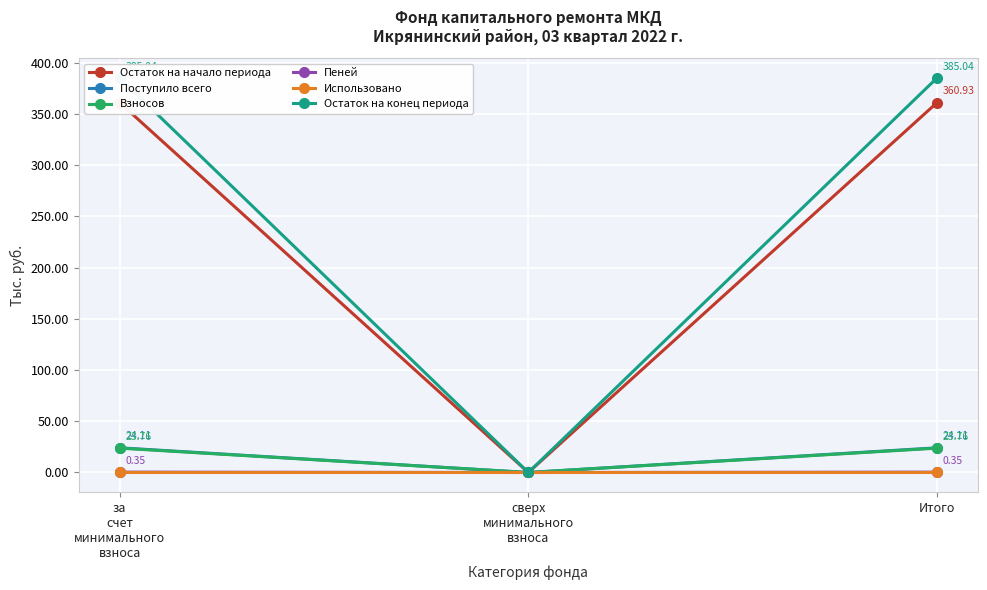

List the labels in order of Остаток на начало периода value, largest first.

за
счет
минимального
взноса, Итого, сверх
минимального
взноса